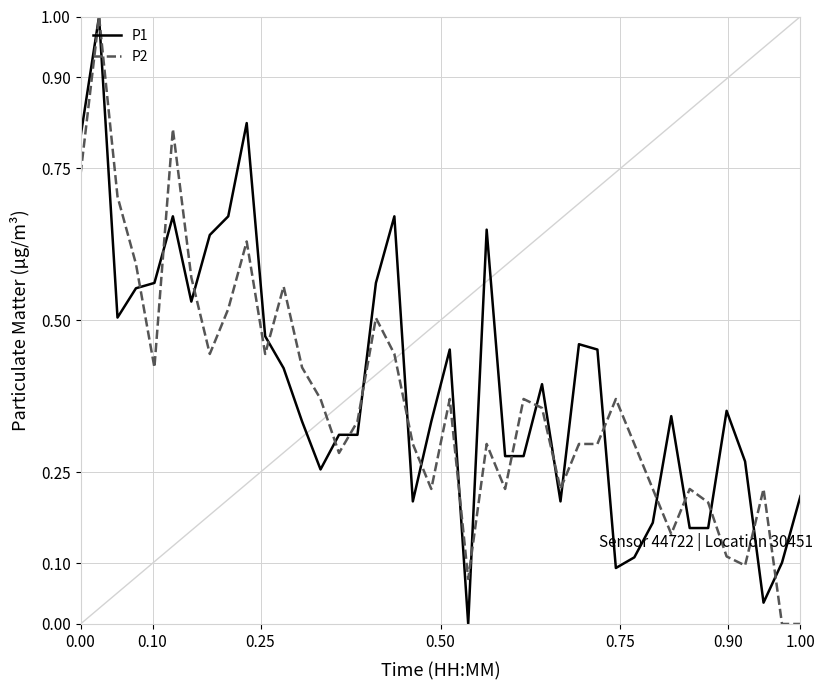

What is the maximum value shown in the chart?

1.0